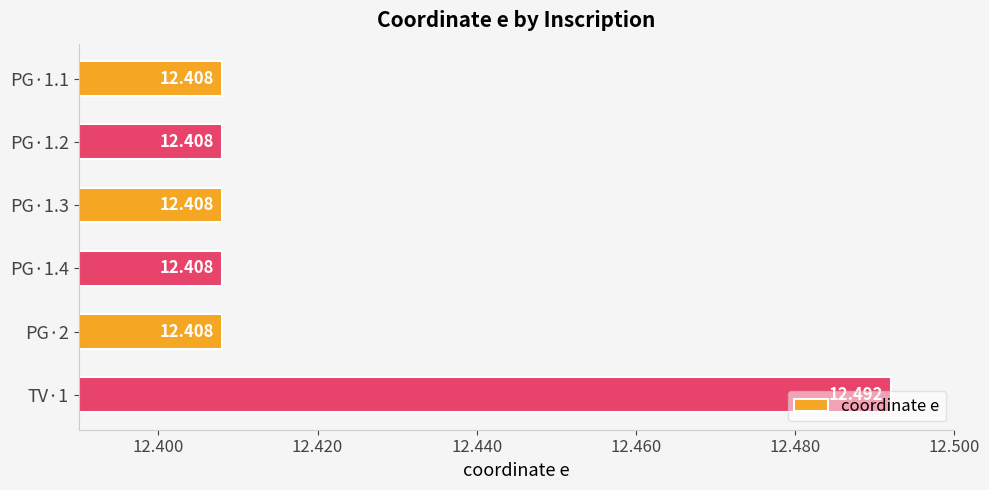

How many data points does each series have?

6